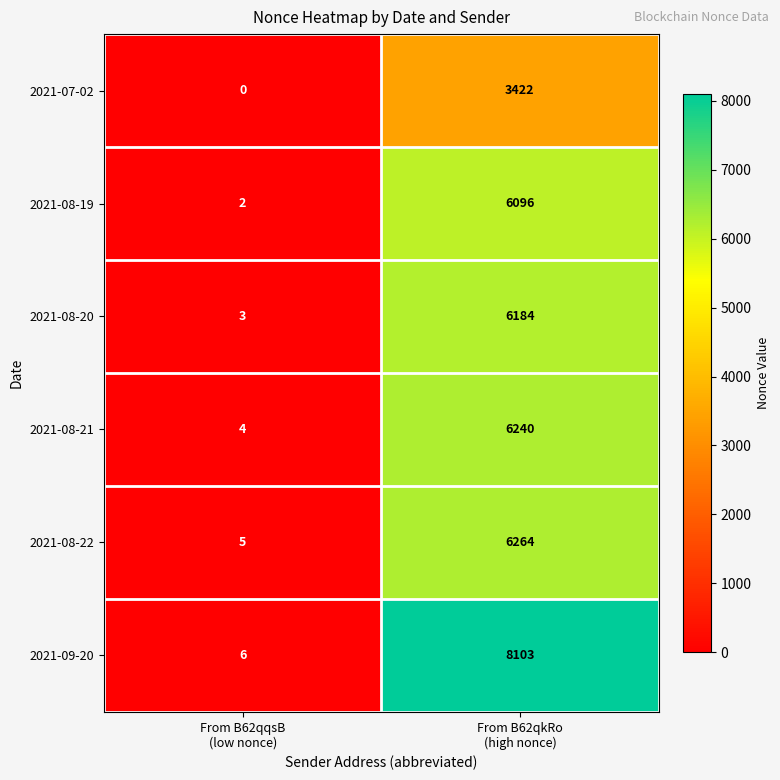

What is the difference between the maximum and minimum values in the 2021-07-02 series?

3422